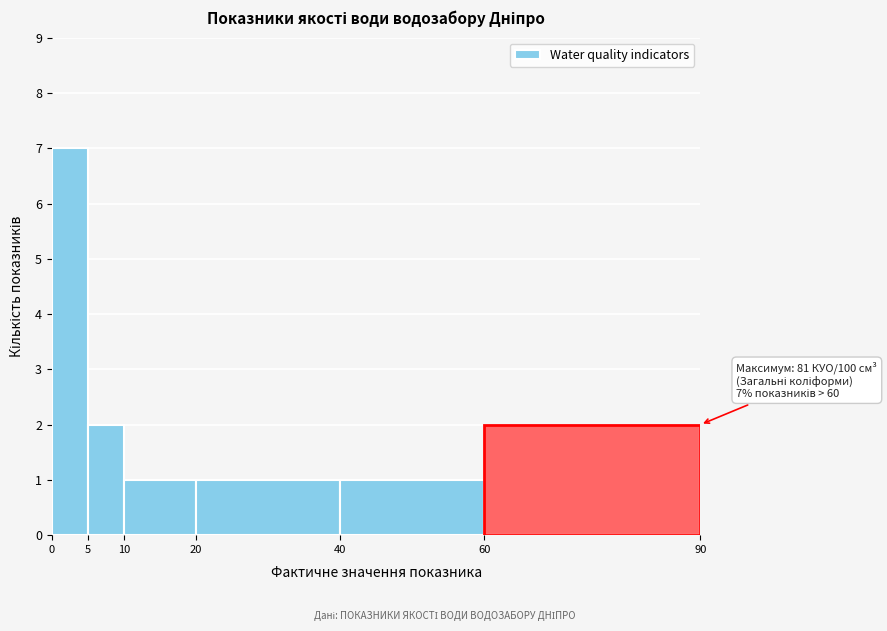

Which range on the x-axis has the tallest bar?

0 to 5